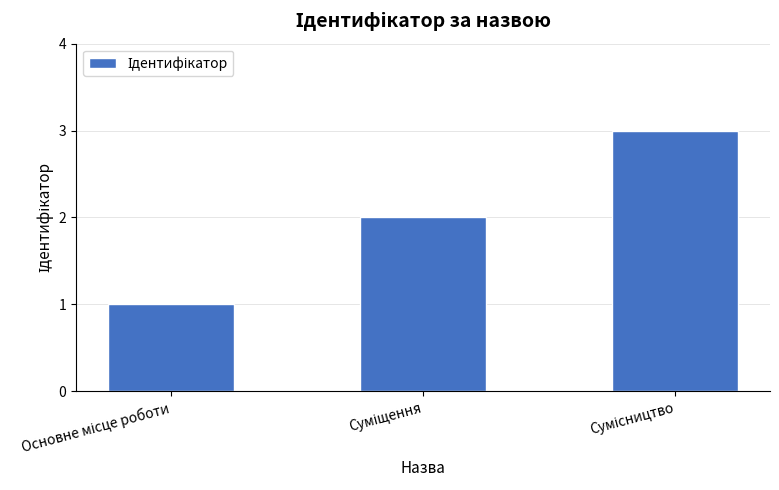

How many values are below 2?

1